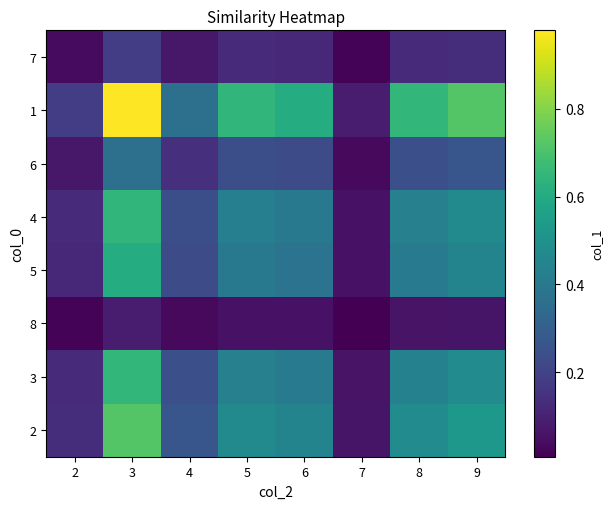

Which series has the largest total across all categories?

1